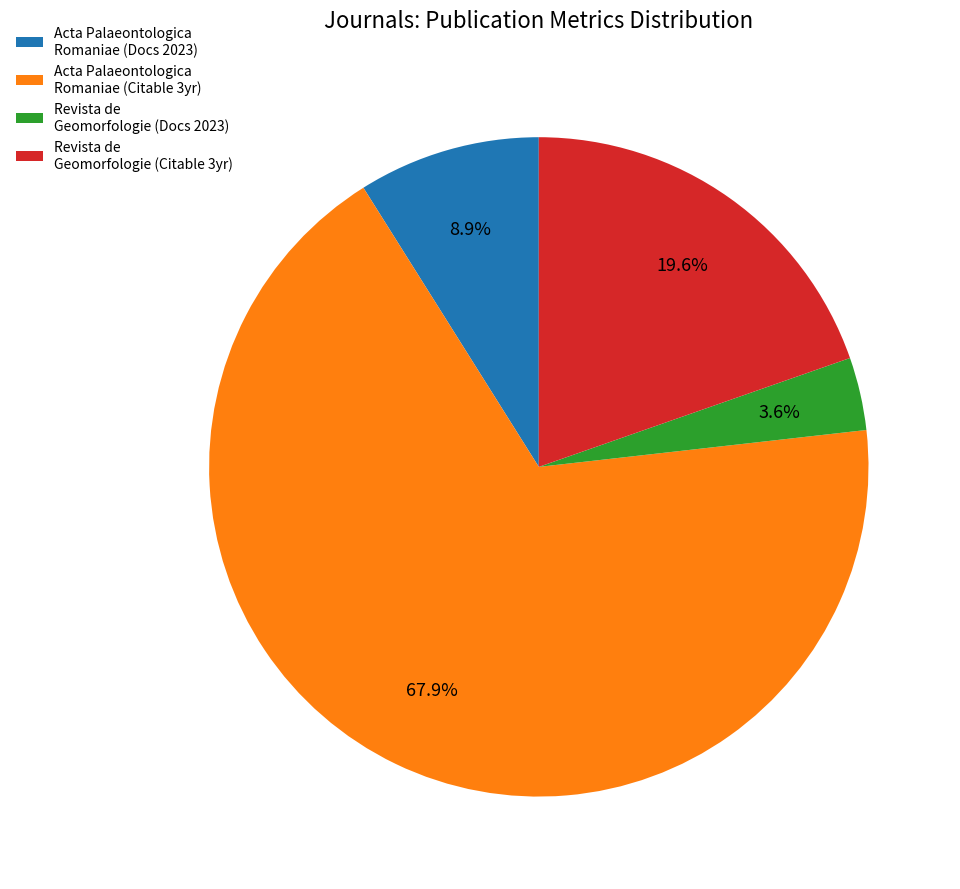

Which category has the biggest portion of the pie?

Acta Palaeontologica Romaniae (Citable 3yr)